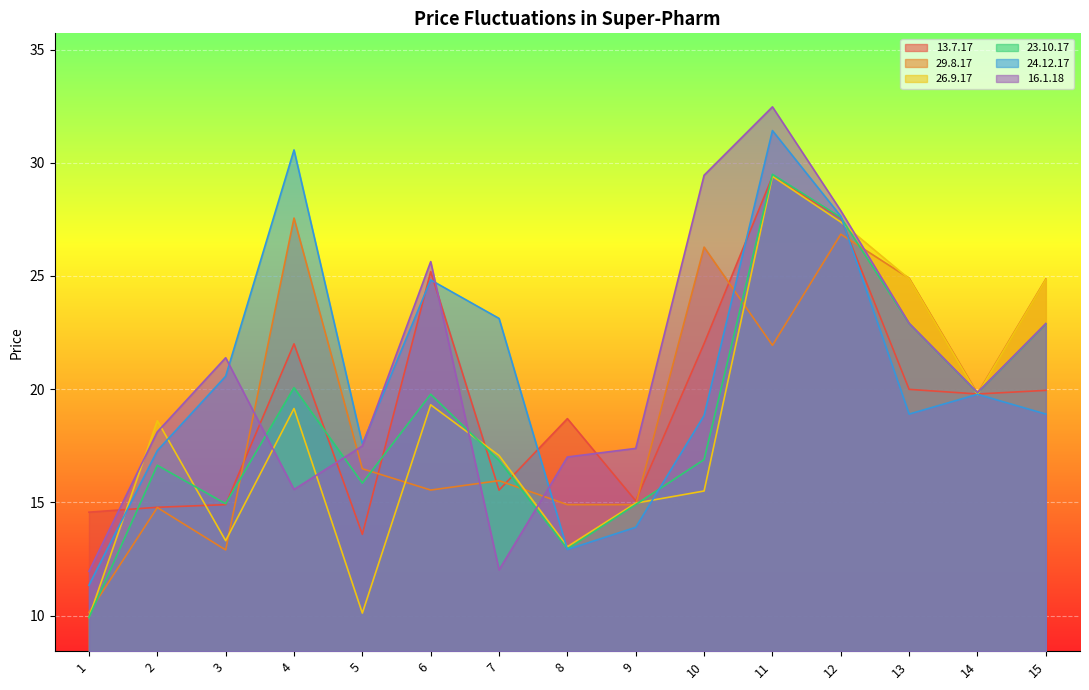

What is the total value across all series at 13?

134.5